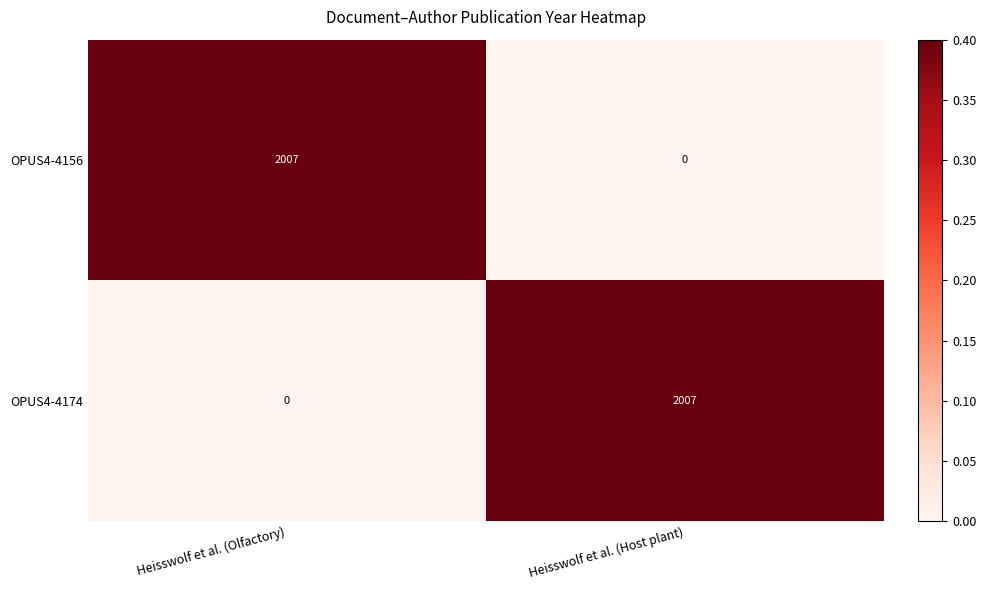

What is the spread (max minus min) of values at Heisswolf et al. (Host plant)?

2007